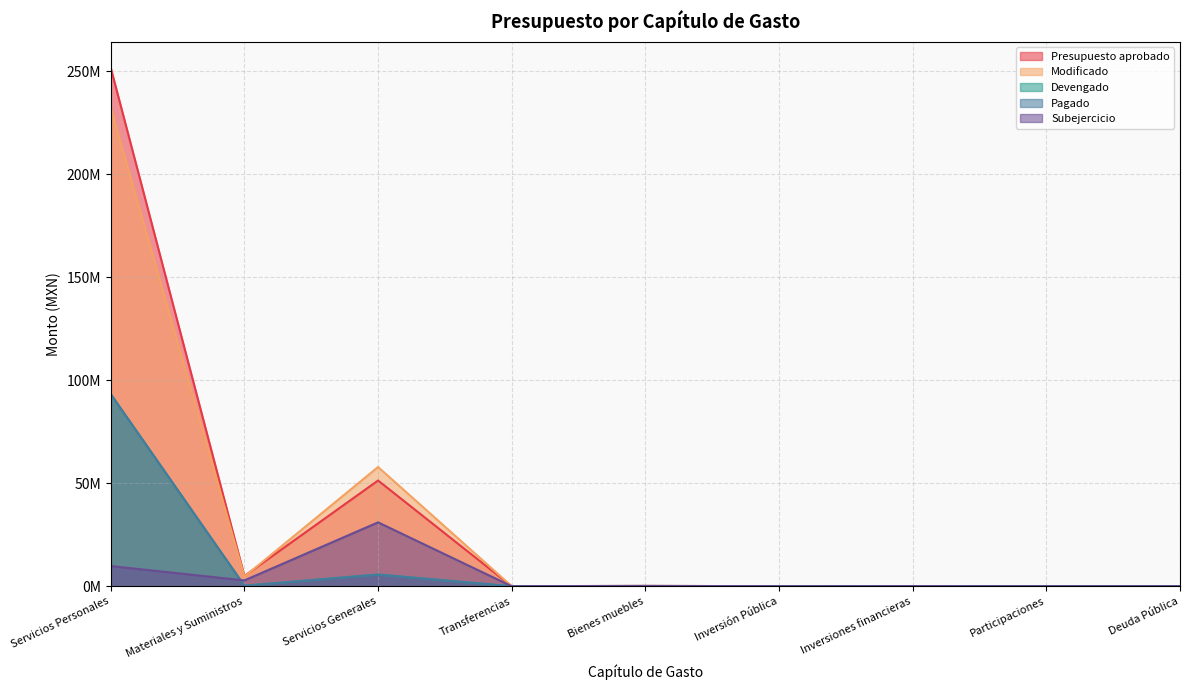

True or false: Modificado and Devengado cross at least once.

False